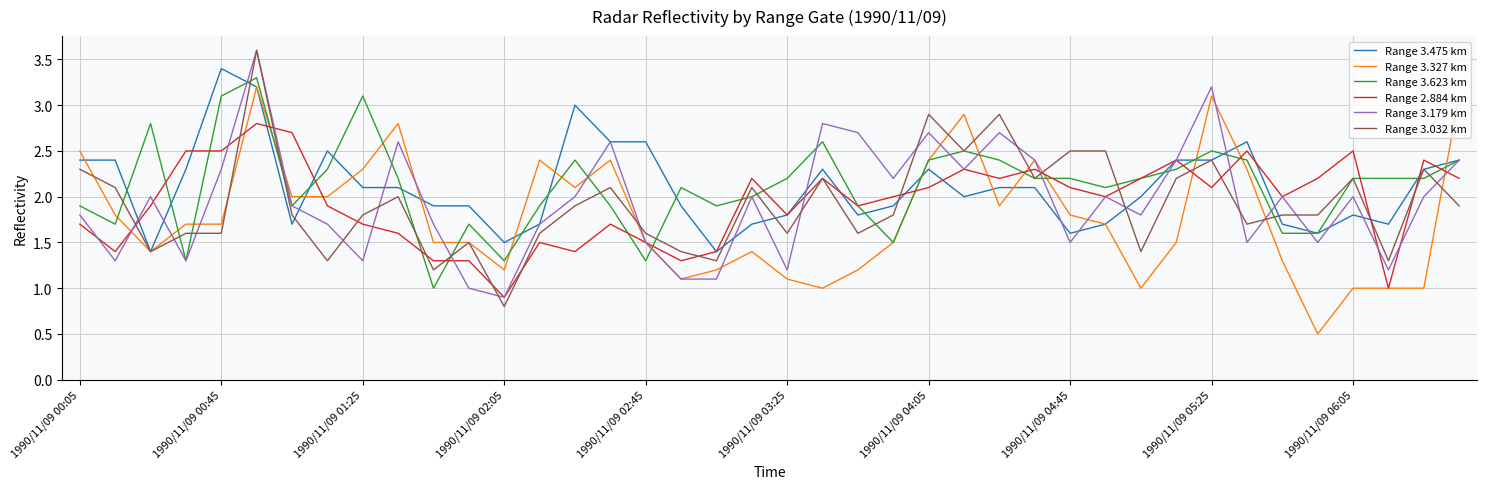

What is the lowest value of the Range 3.327 km series?

0.5